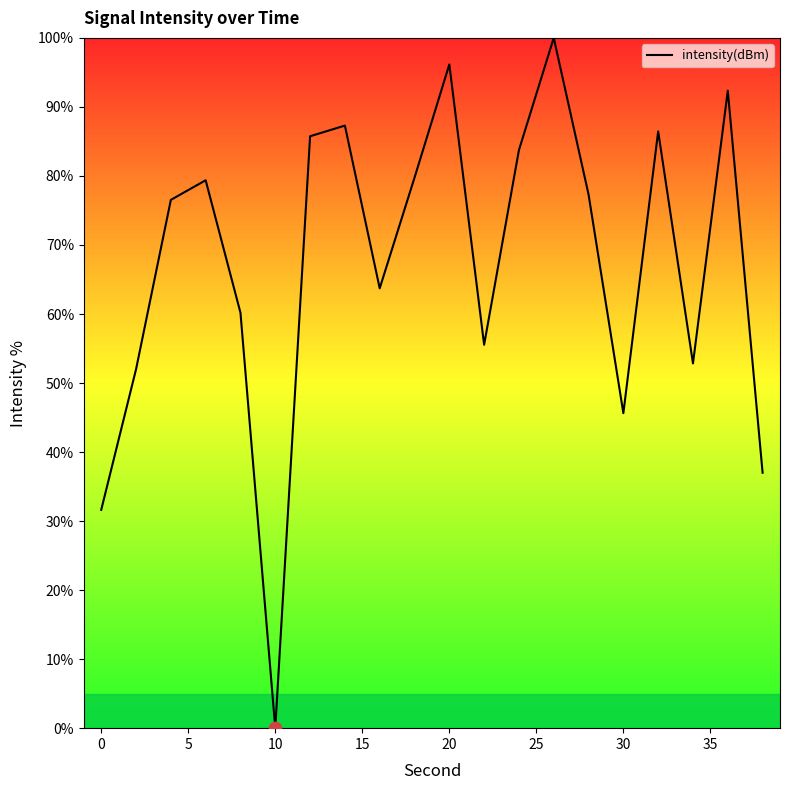

What is the difference between the maximum and minimum values?

100.0